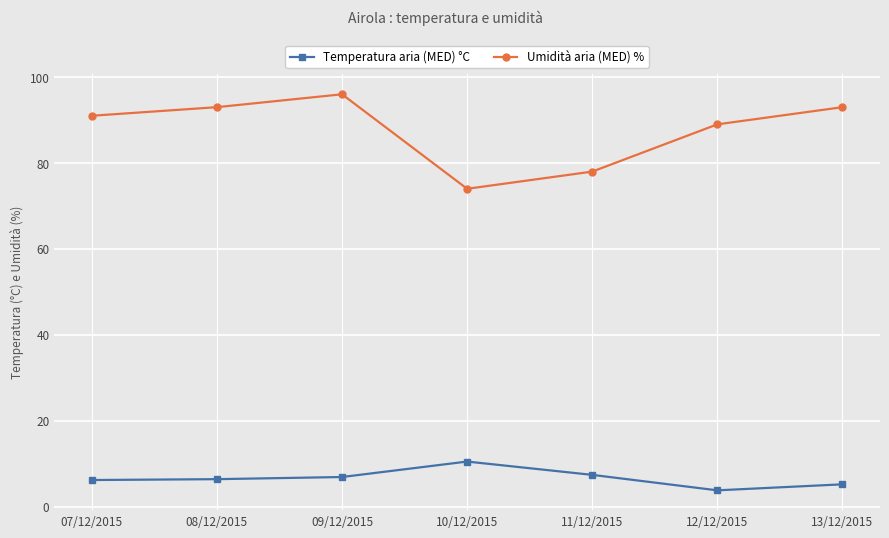

What is the sum of all Umidità aria (MED) % values?

614.0